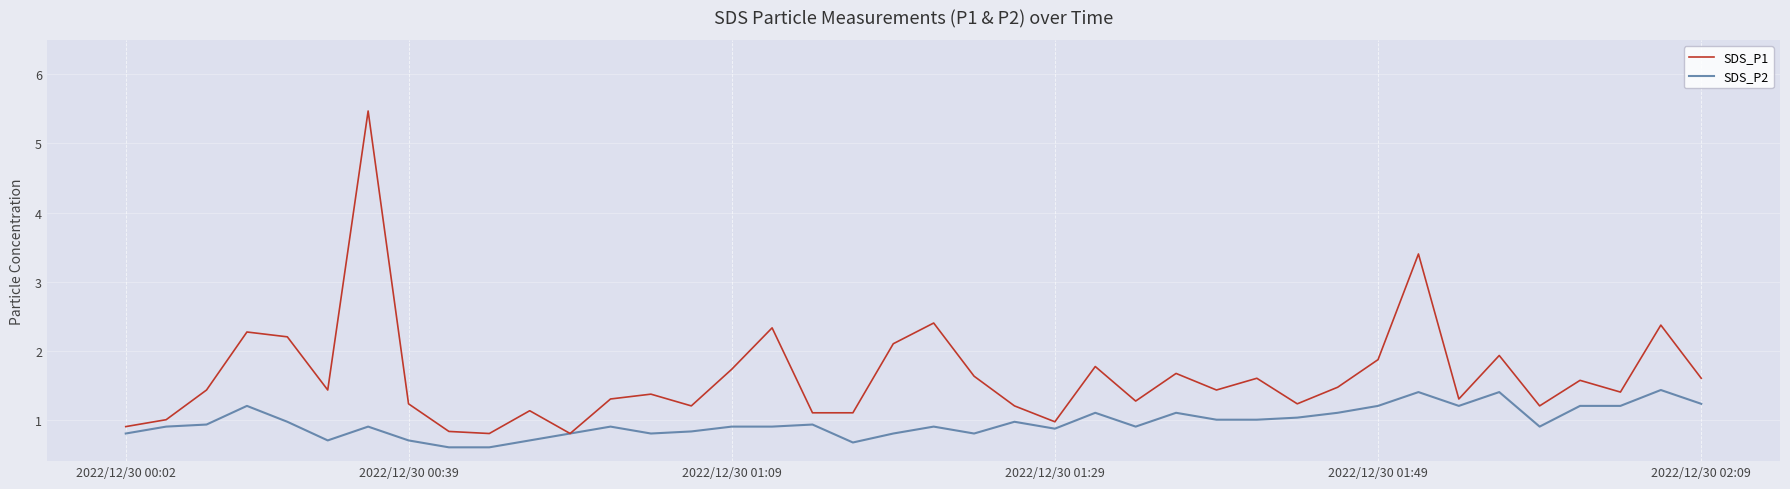

Count the number of data series in this chart.

2